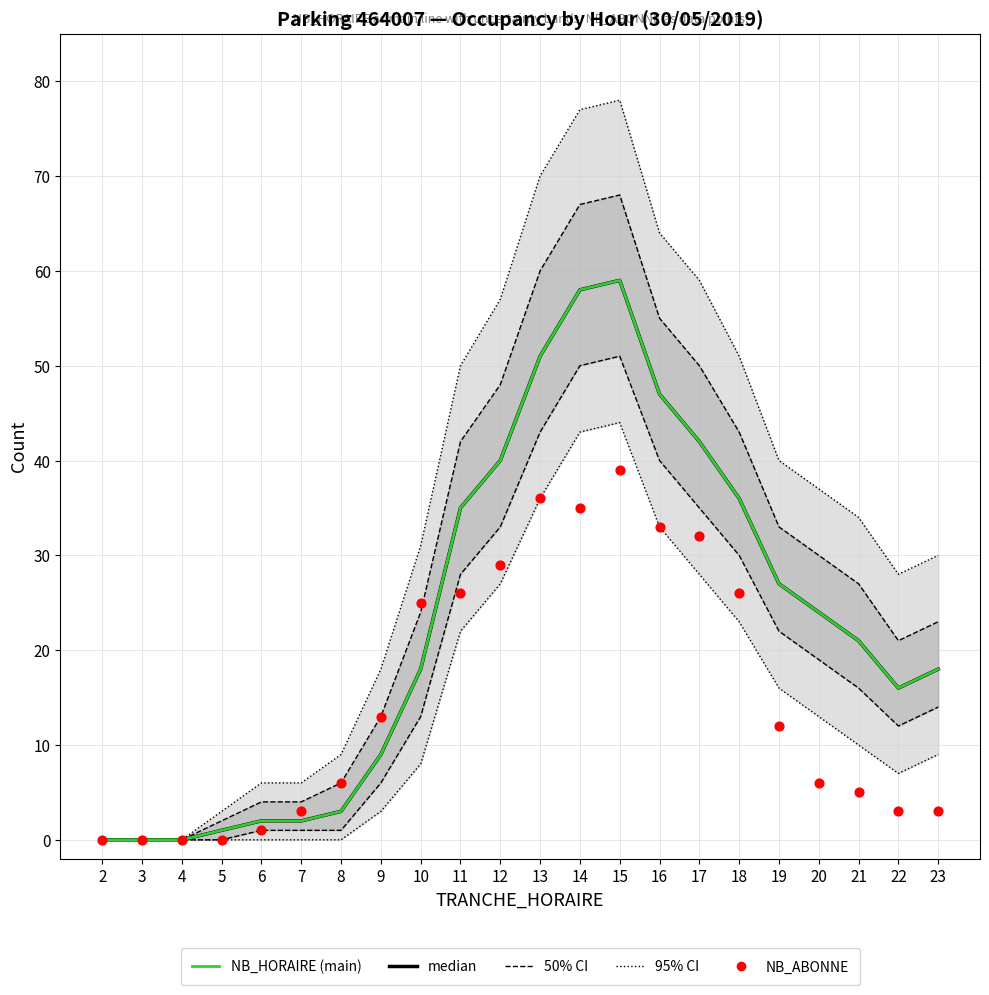

Is the value of 50% CI at 9 greater than the value of 95% CI at 11?

No